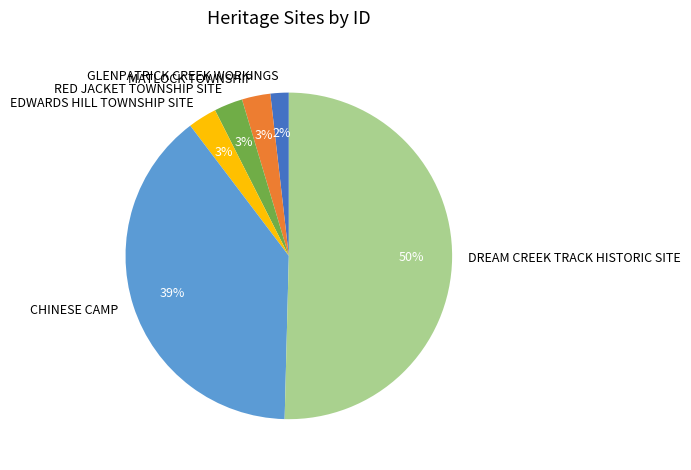

Which has a higher value, DREAM CREEK TRACK HISTORIC SITE or EDWARDS HILL TOWNSHIP SITE?

DREAM CREEK TRACK HISTORIC SITE